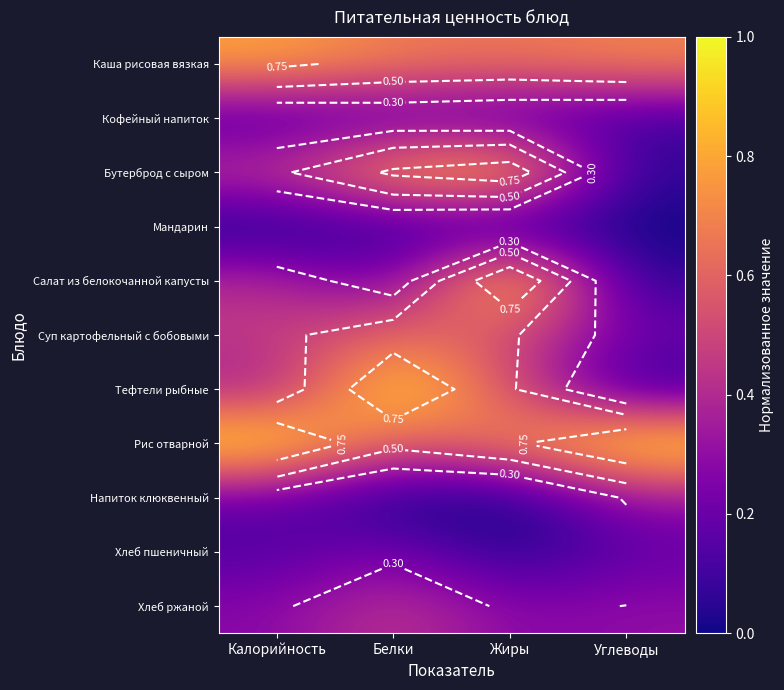

Is the value of Хлеб пшеничный at Калорийность greater than the value of Рис отварной at Белки?

No